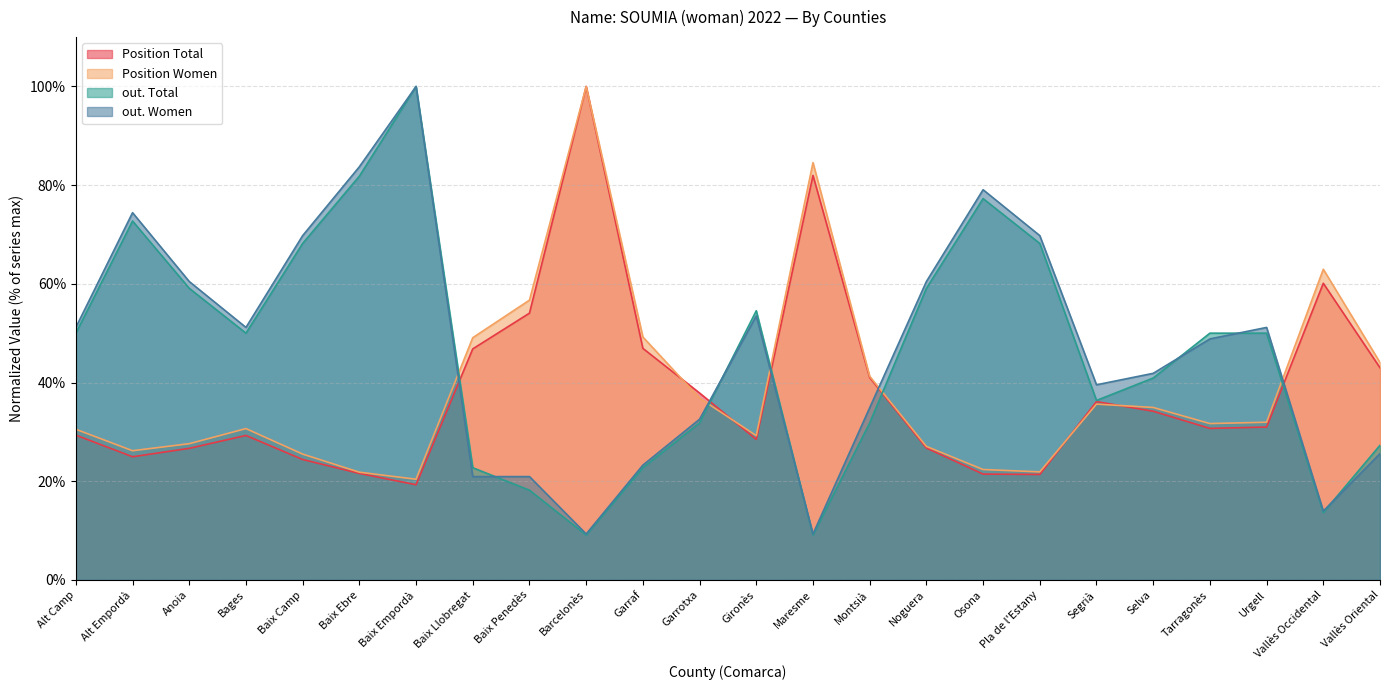

In Position Total, how many points are lower than both neighbors (excluding endpoints)?

5